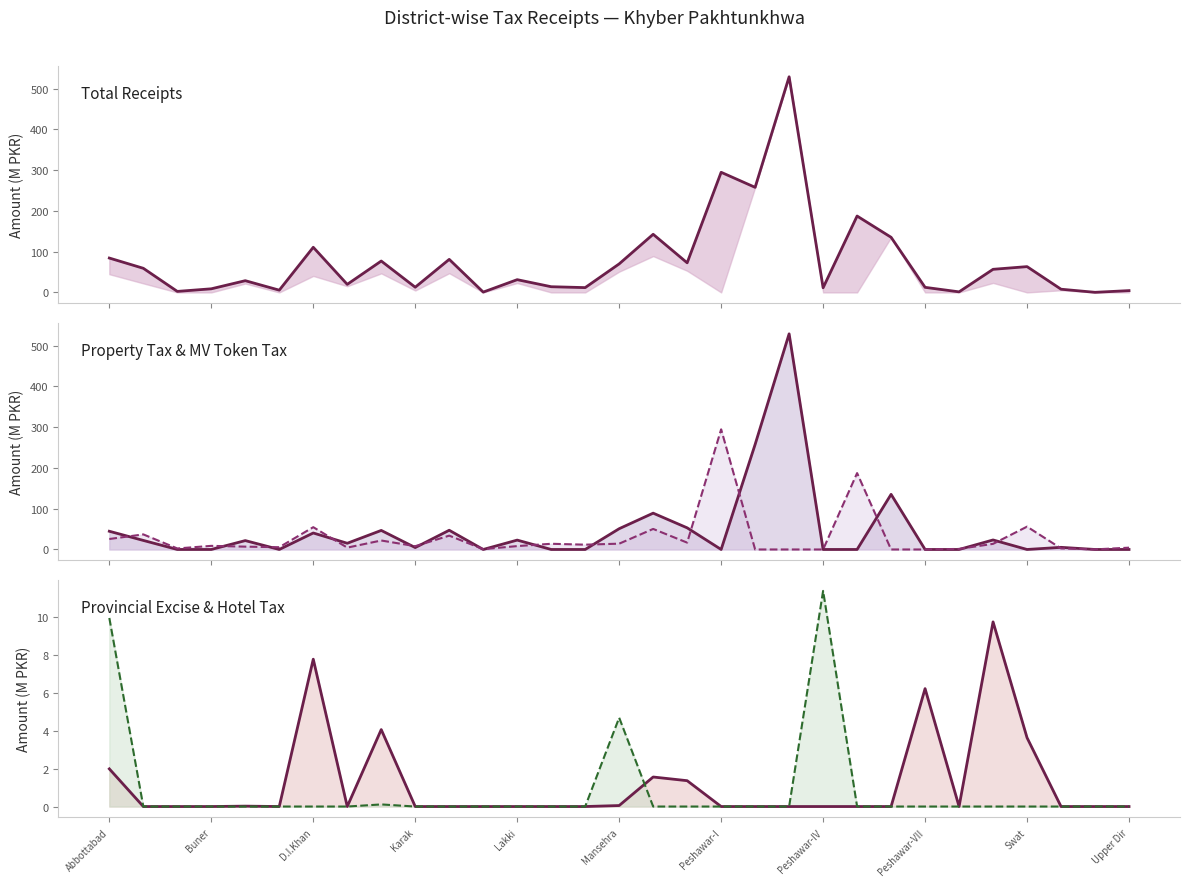

What is the difference between the highest and lowest values at Lakki?

31.3